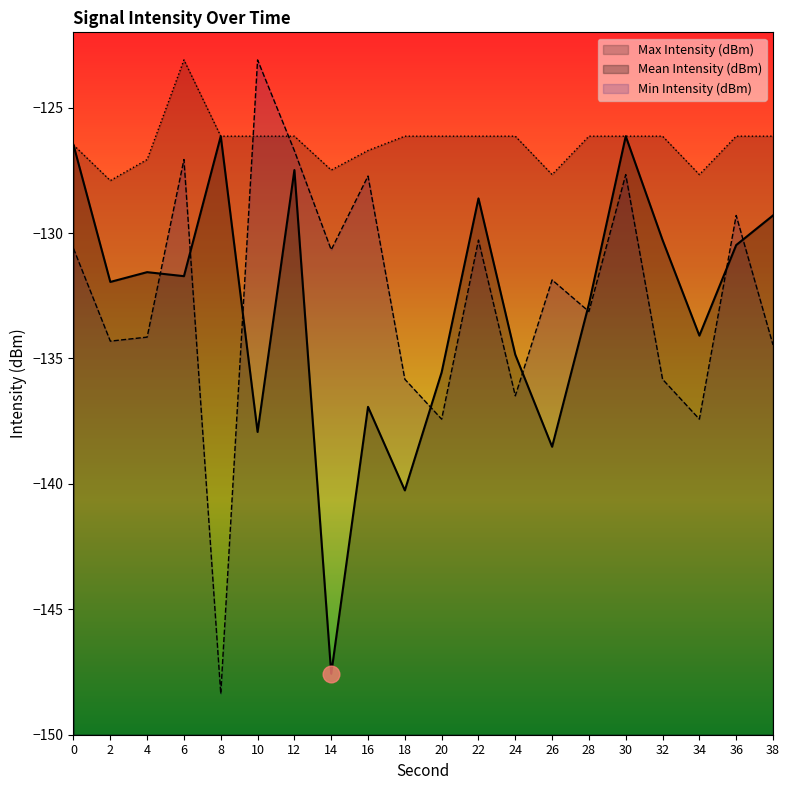

How many data points in Min Intensity (dBm) are less than -131?

11